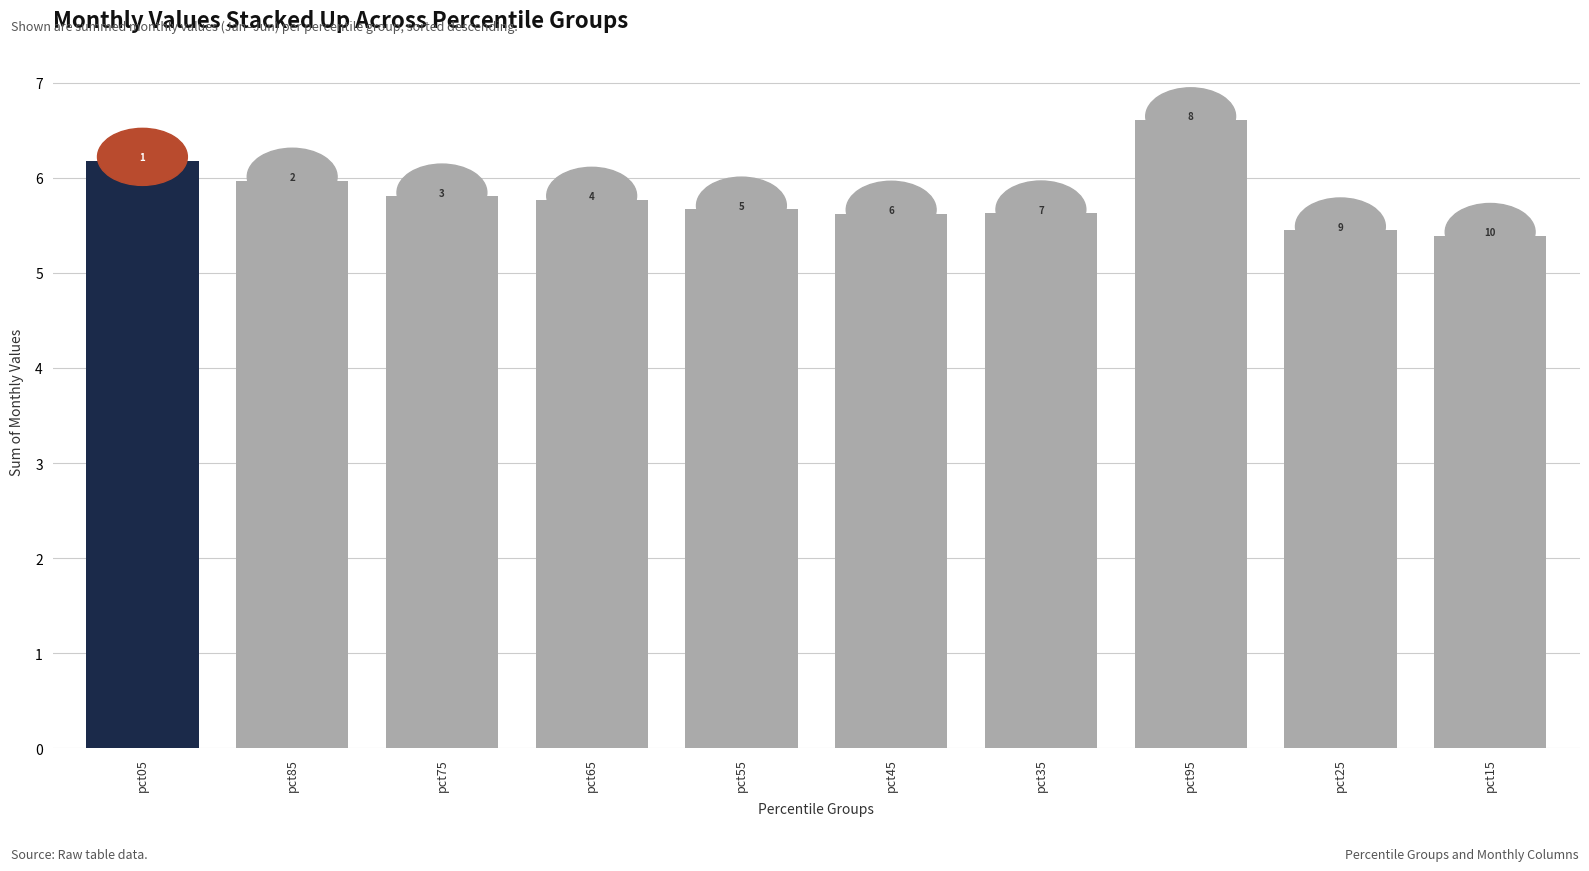

At which category does the chart reach its minimum across all series?

pct15